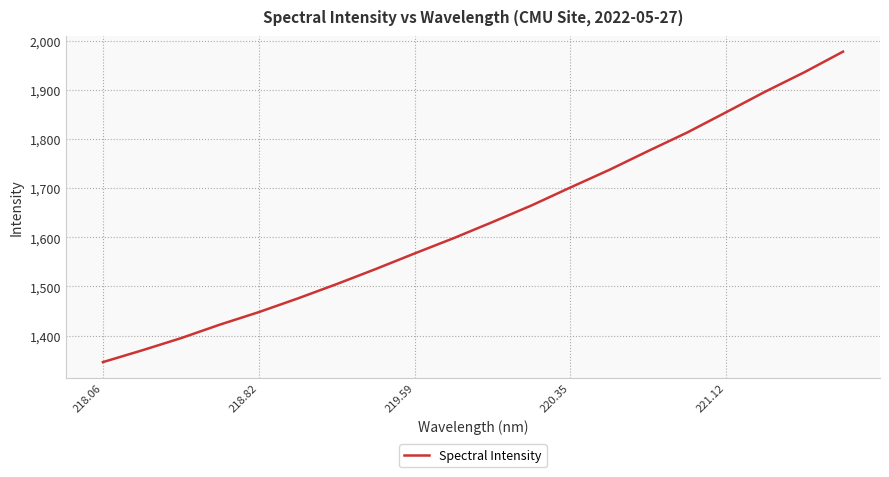

What is the maximum value shown in the chart?

1978.0